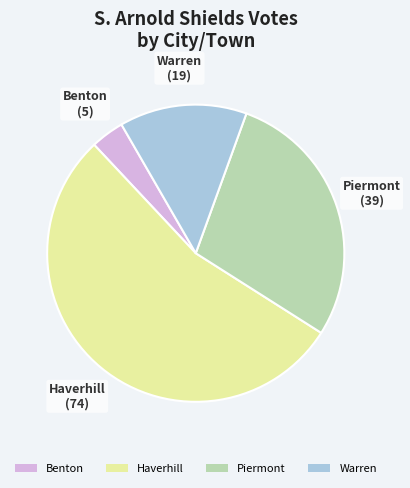

Which slice is the smallest?

Benton